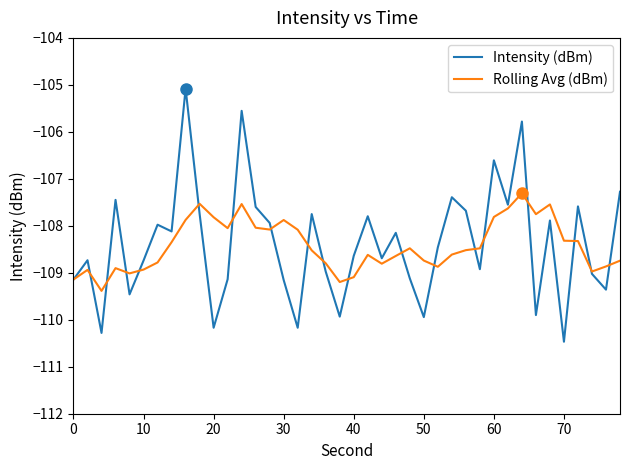

After their last crossing, which series has the higher values: Intensity (dBm) or Rolling Avg (dBm)?

Intensity (dBm)